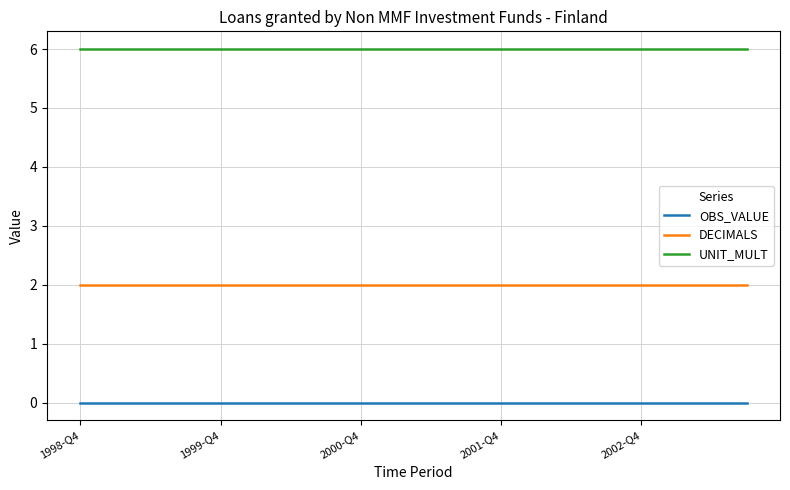

What are all the series names shown in the legend?

OBS_VALUE, DECIMALS, UNIT_MULT